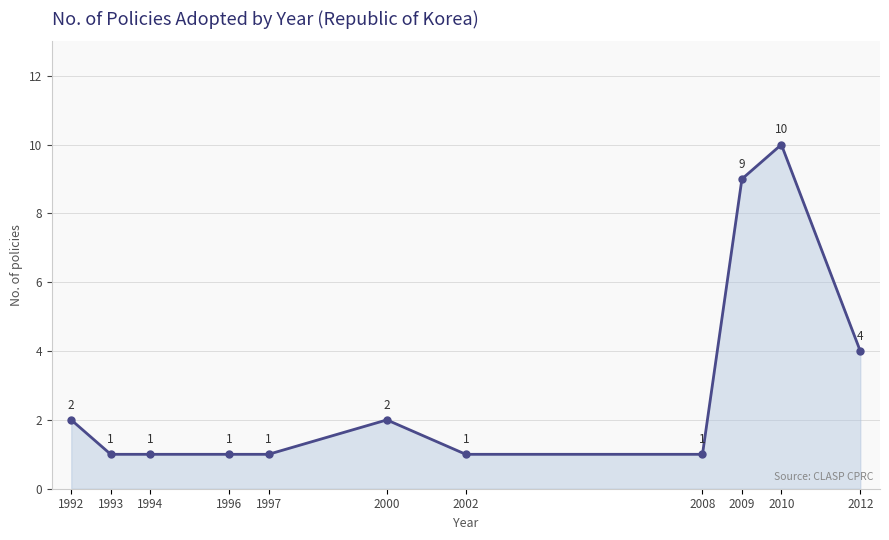

Reading left to right, what are all the values shown in this chart?

1992=2	1993=1	1994=1	1996=1	1997=1	2000=2	2002=1	2008=1	2009=9	2010=10	2012=4